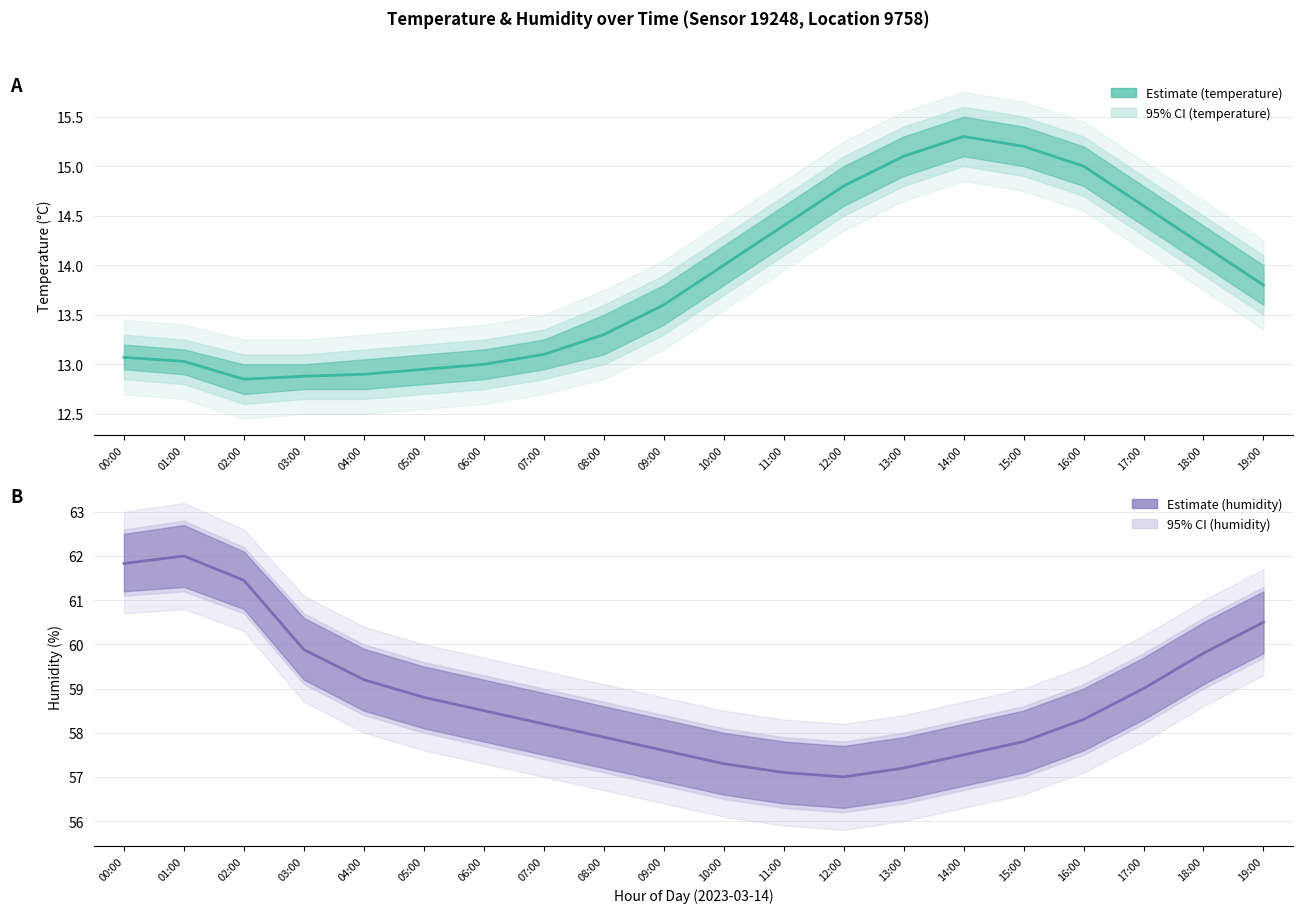

Where is temperature nearest to the value 14?

10:00